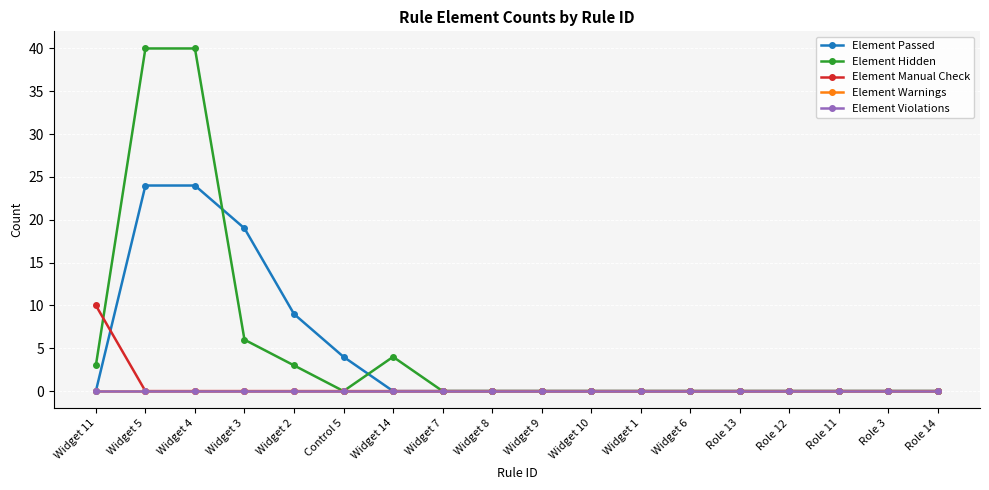

Is this an area chart (filled region under the line)?

No